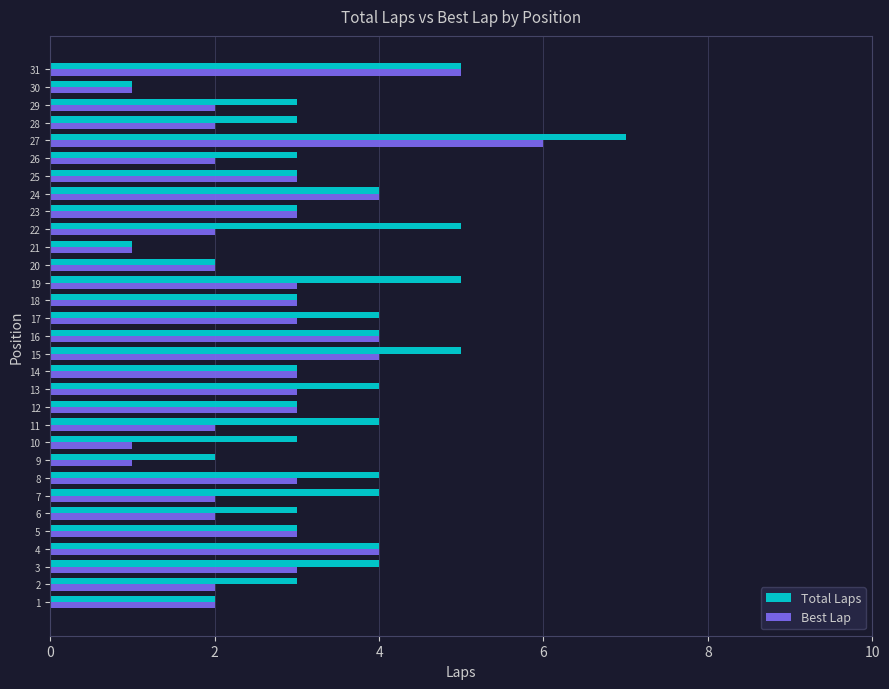

How many data points does each series have?

31